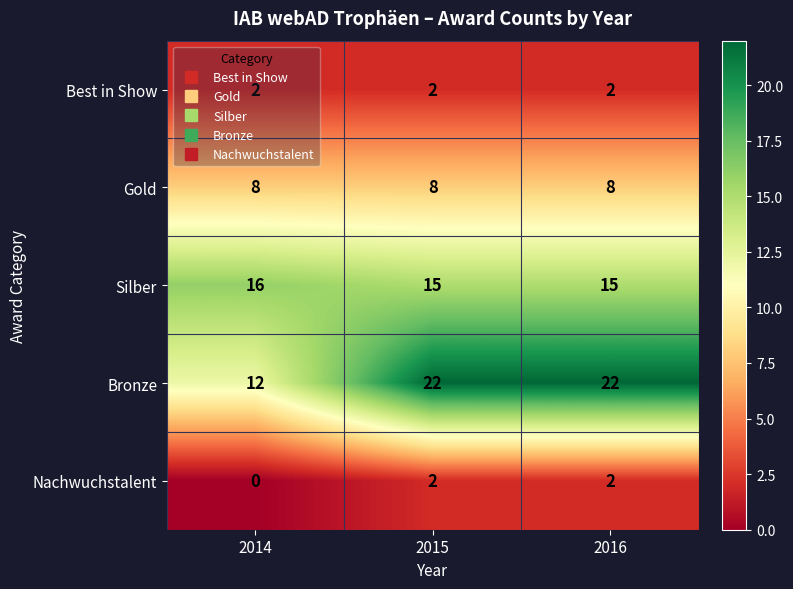

What is the average value of the Bronze series?

19